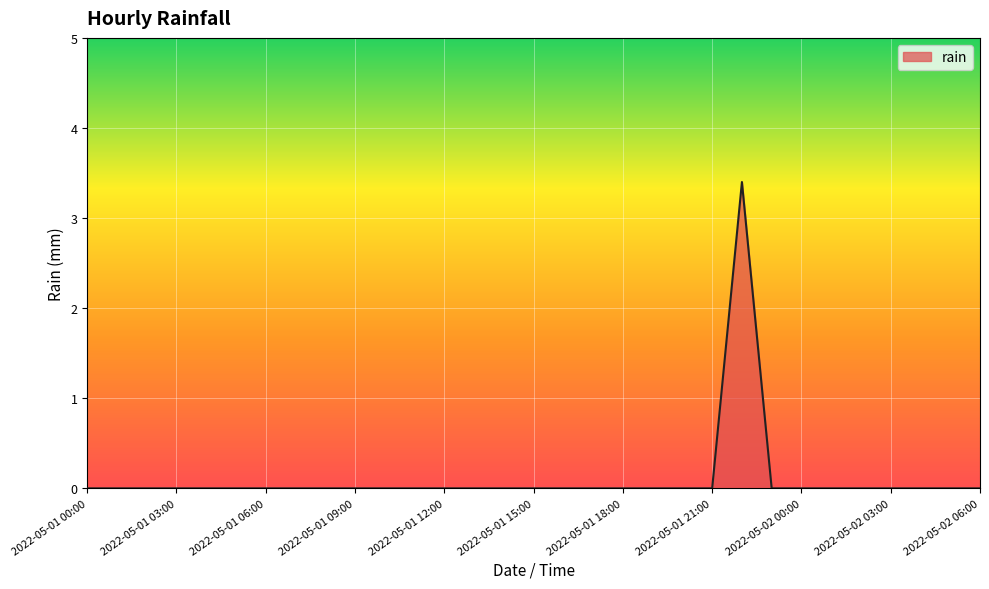

What is the greatest value displayed?

3.4